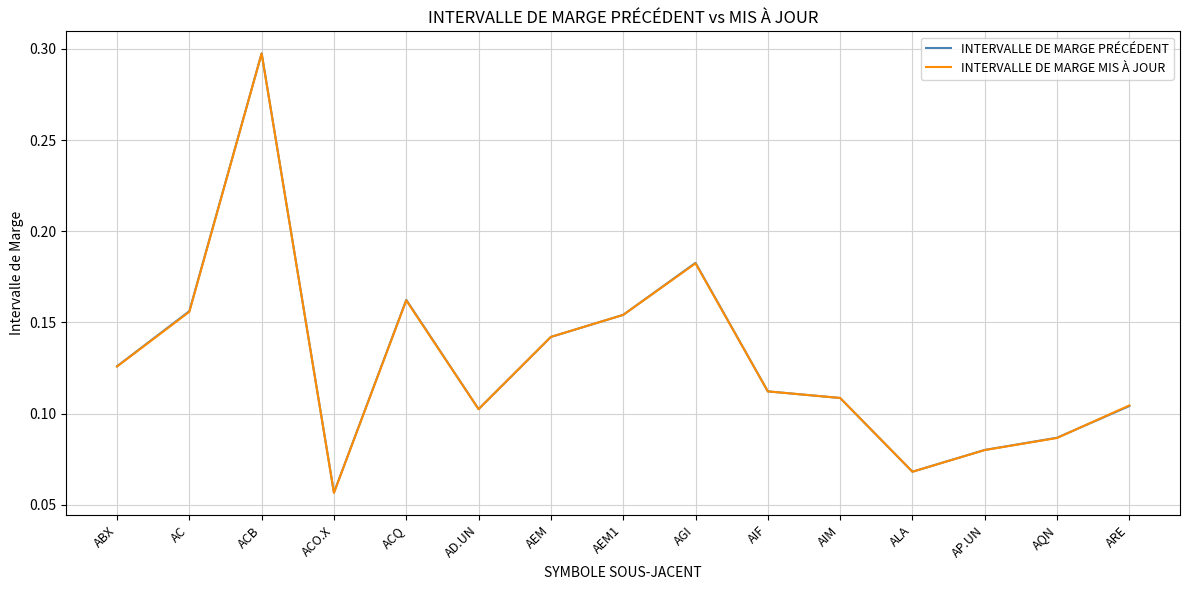

What position from the left is ARE?

15